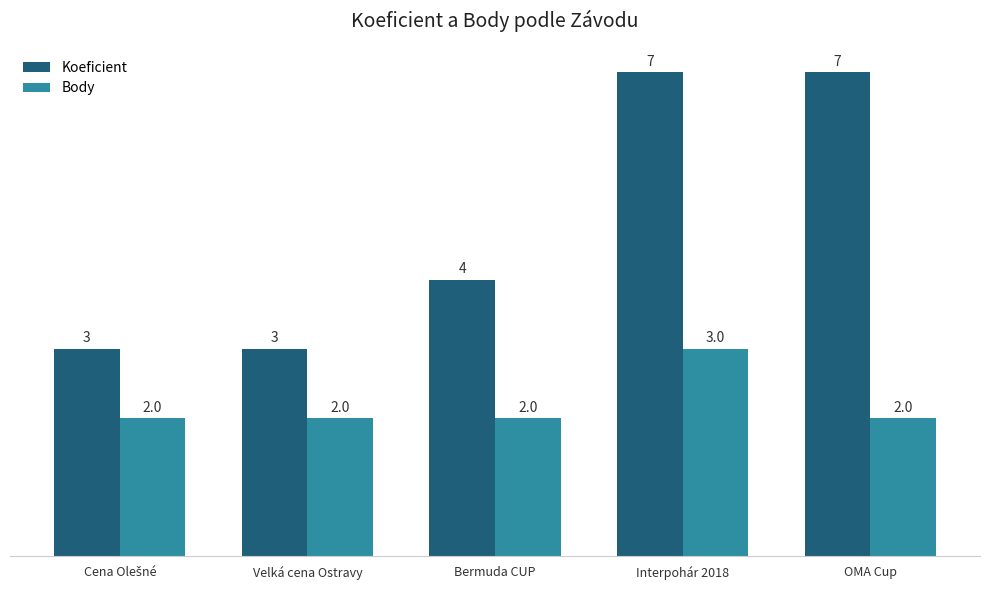

What is the greatest value displayed?

7